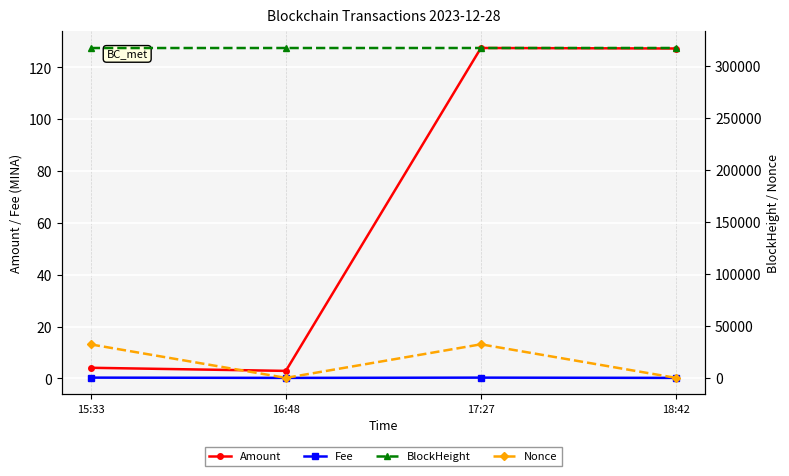

At 16:48, list the series in order from smallest to largest.

Nonce, Fee, Amount, BlockHeight